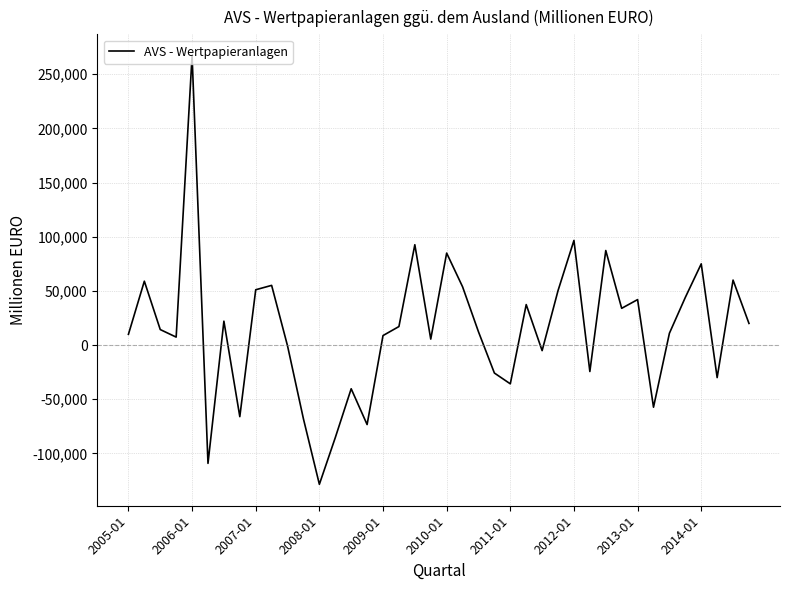

What is the difference between the maximum and minimum values?

395564